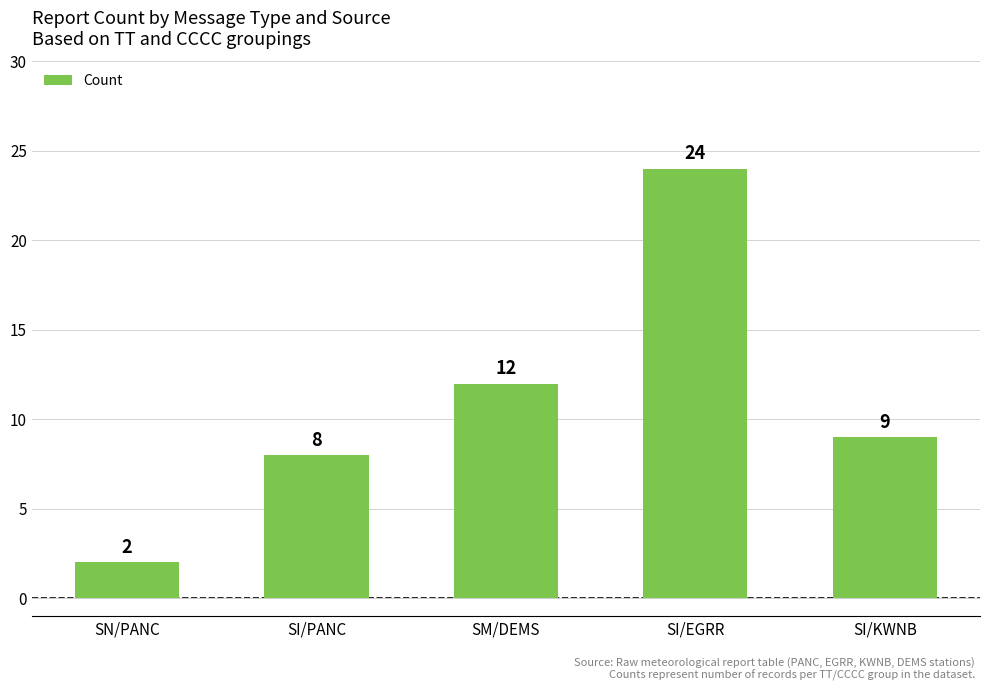

How many bars are there in total?

5